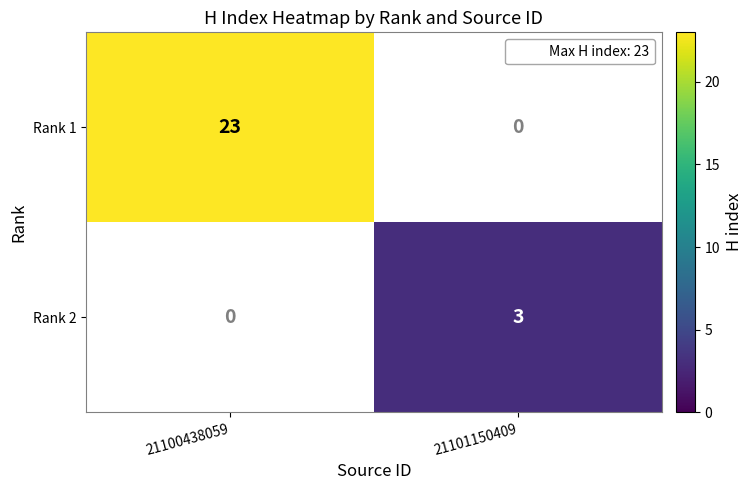

The Rank 1 series shows 13 at 21100438059. True or false?

False